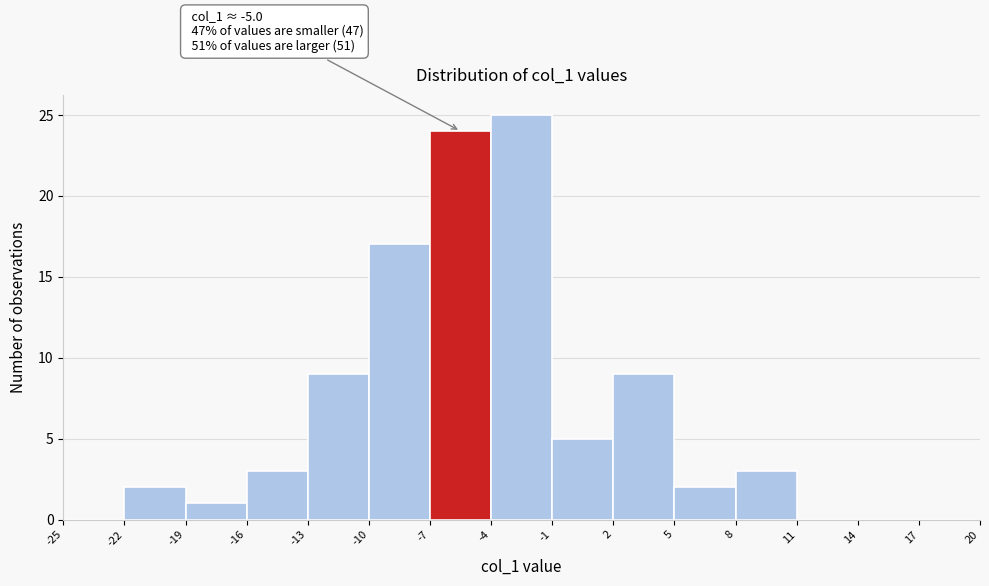

Which range on the x-axis has the tallest bar?

-4 to -1